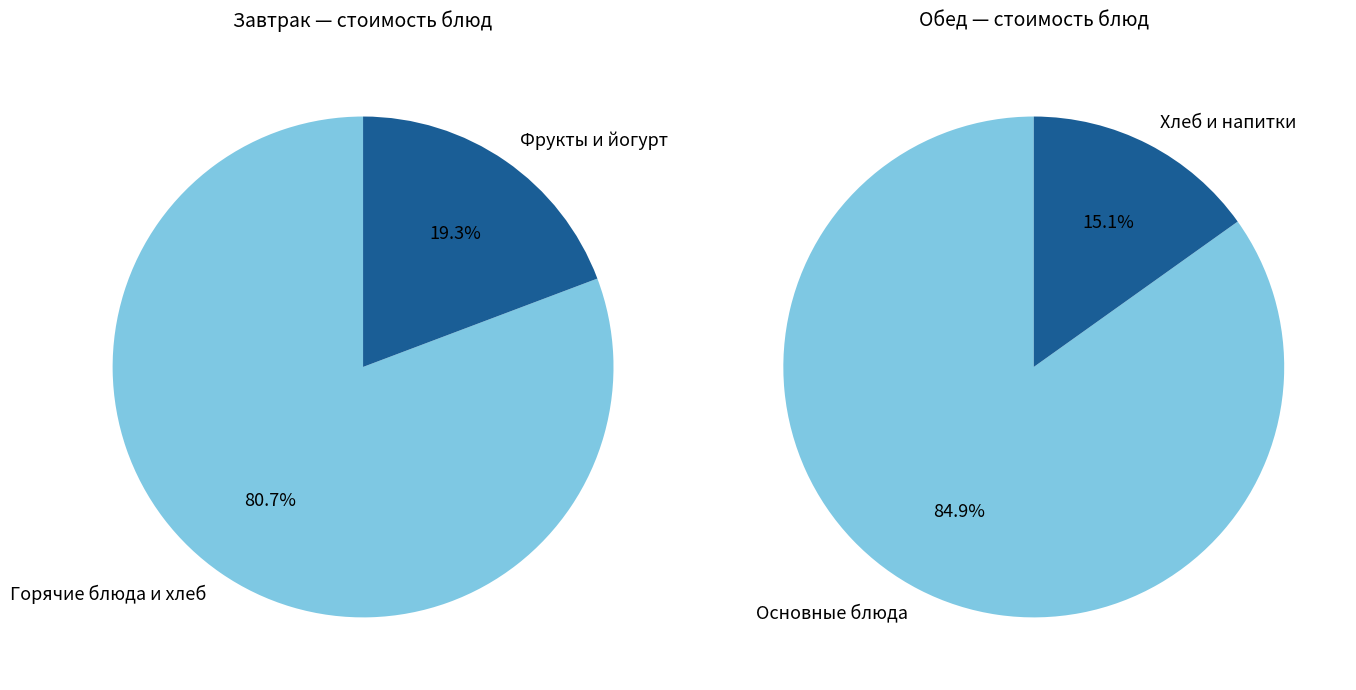

Does Йогурт account for over 50% of the chart?

No